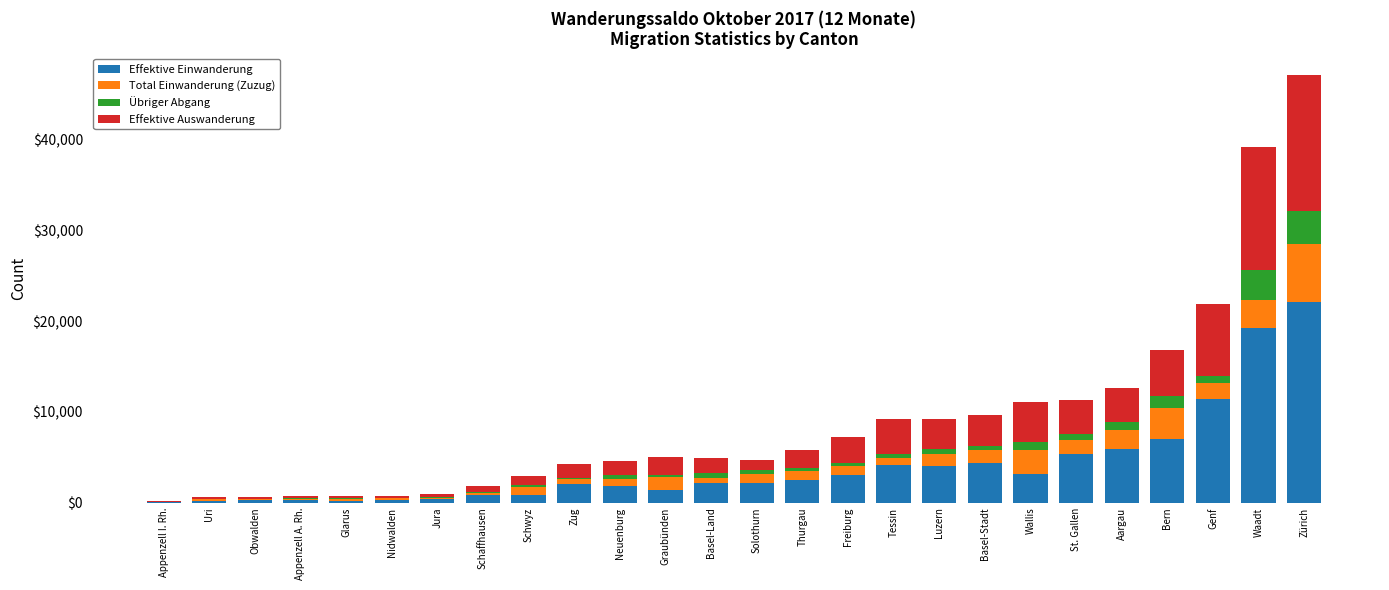

What is the maximum value for Effektive Einwanderung?

22077